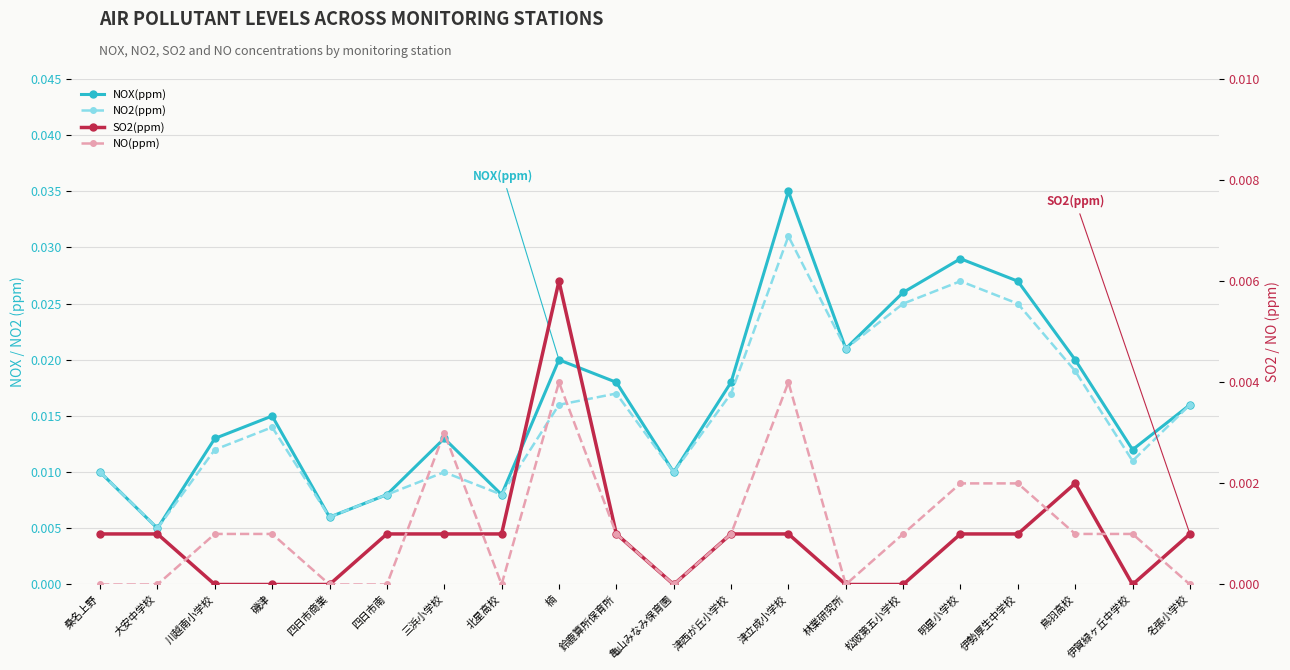

True or false: NO2(ppm) and SO2(ppm) intersect in this chart.

False